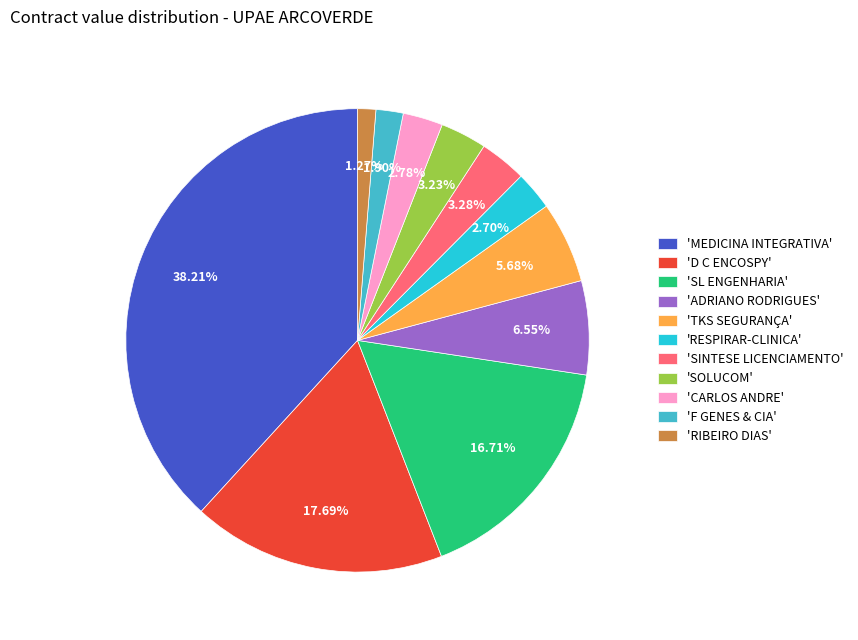

Is 'SINTESE LICENCIAMENTO' the majority of the pie?

No